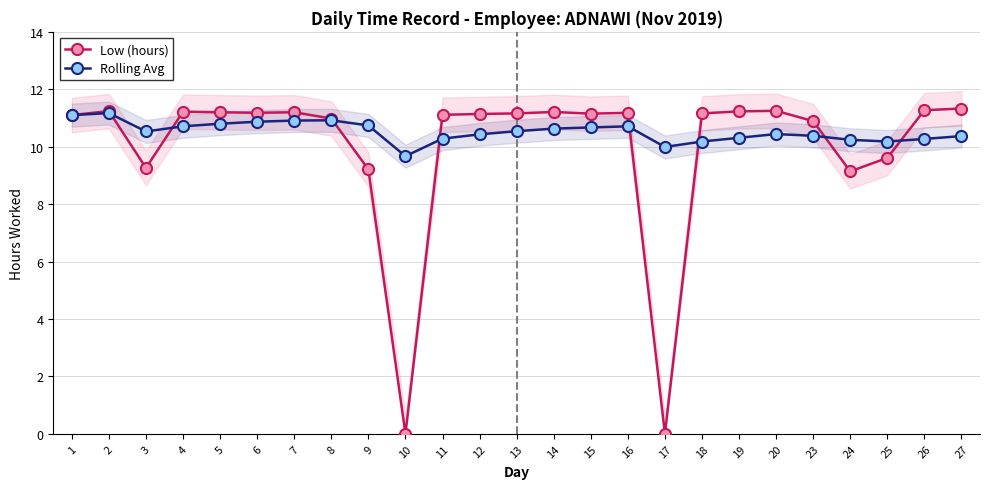

Where does the Low (hours) series first go above 11?

1